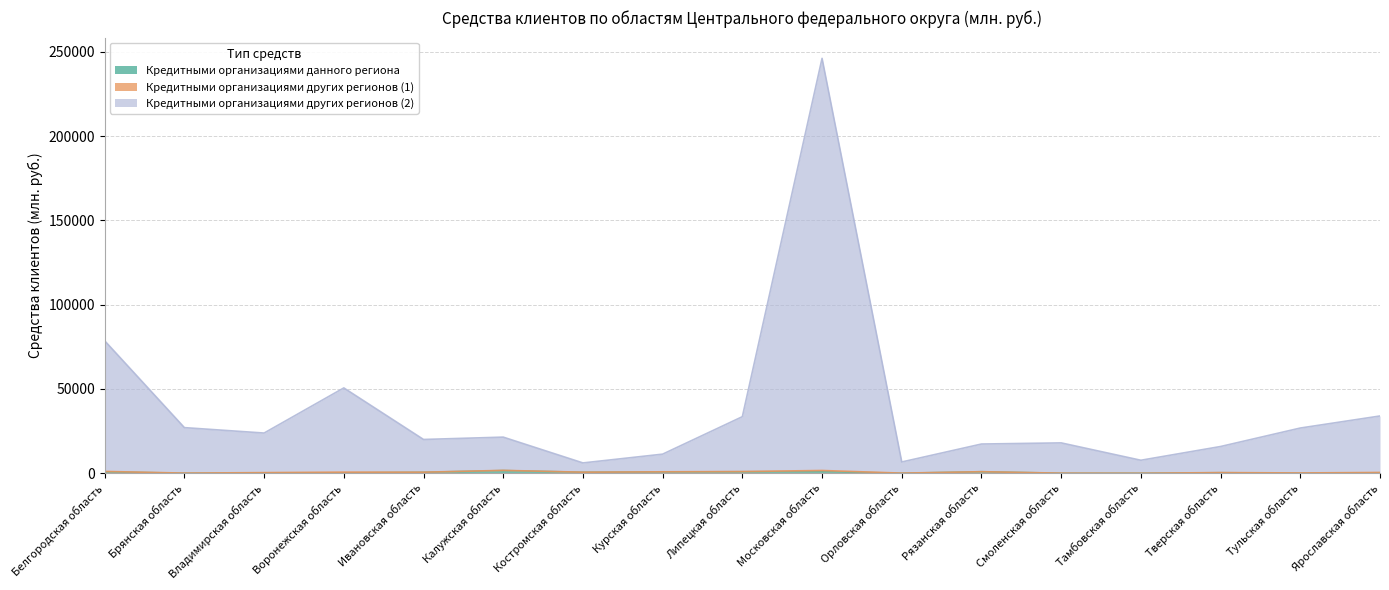

What is the label of the 4th point from the left?

Воронежская область